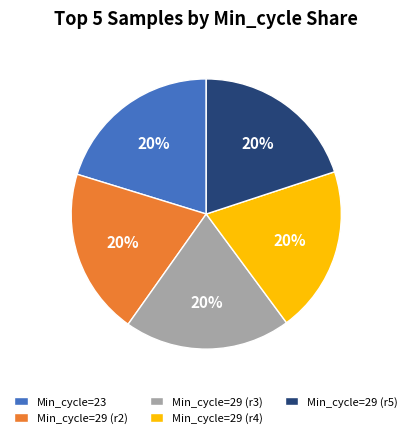

How many slices are in this pie chart?

5